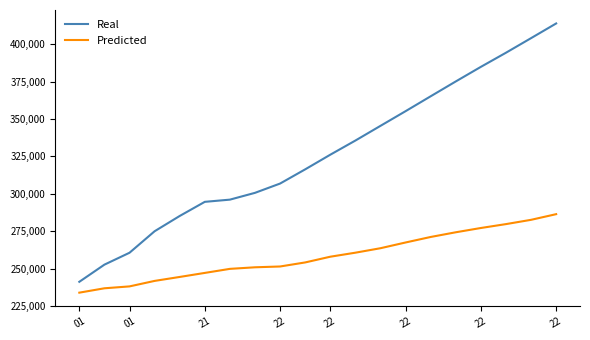

Which series has the largest total across all categories?

Real